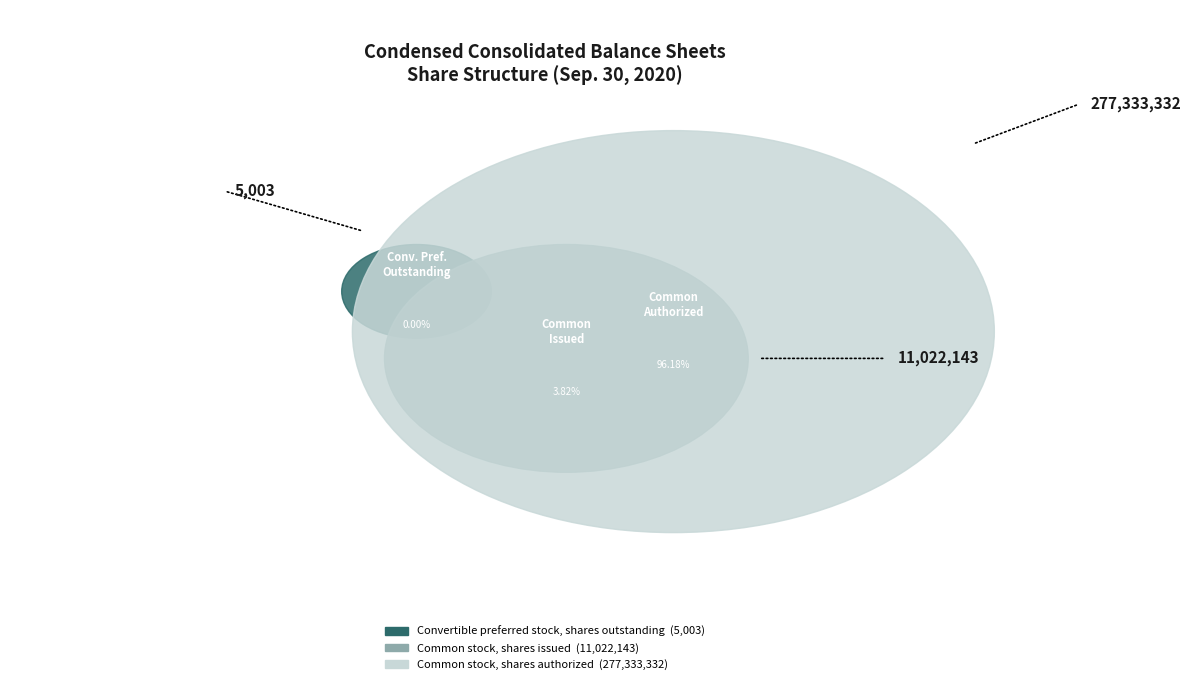

To the nearest percent, what is the combined percentage of Convertible preferred stock, shares outstanding and Common stock, shares authorized?

96%